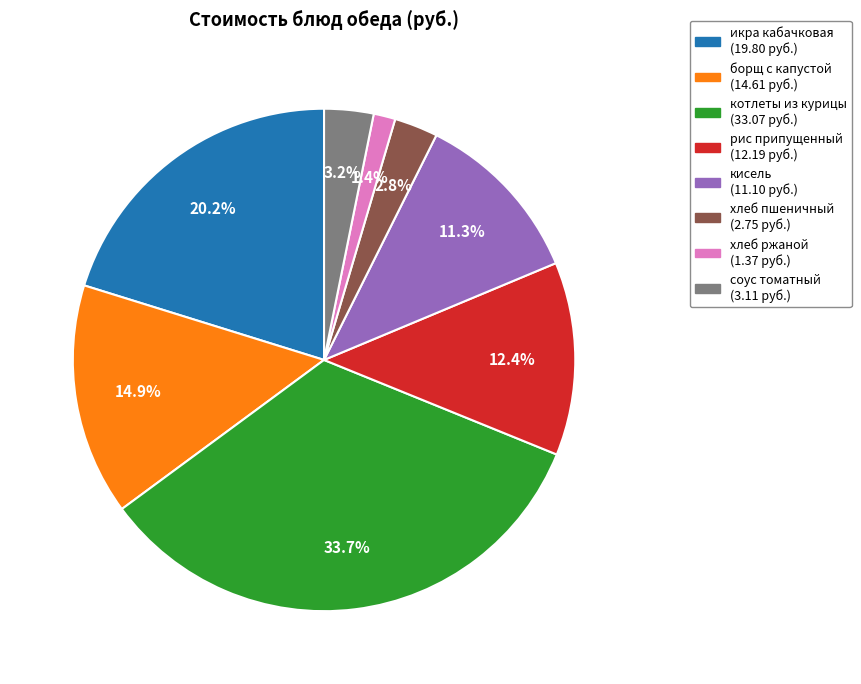

Is there a majority slice in this chart?

No